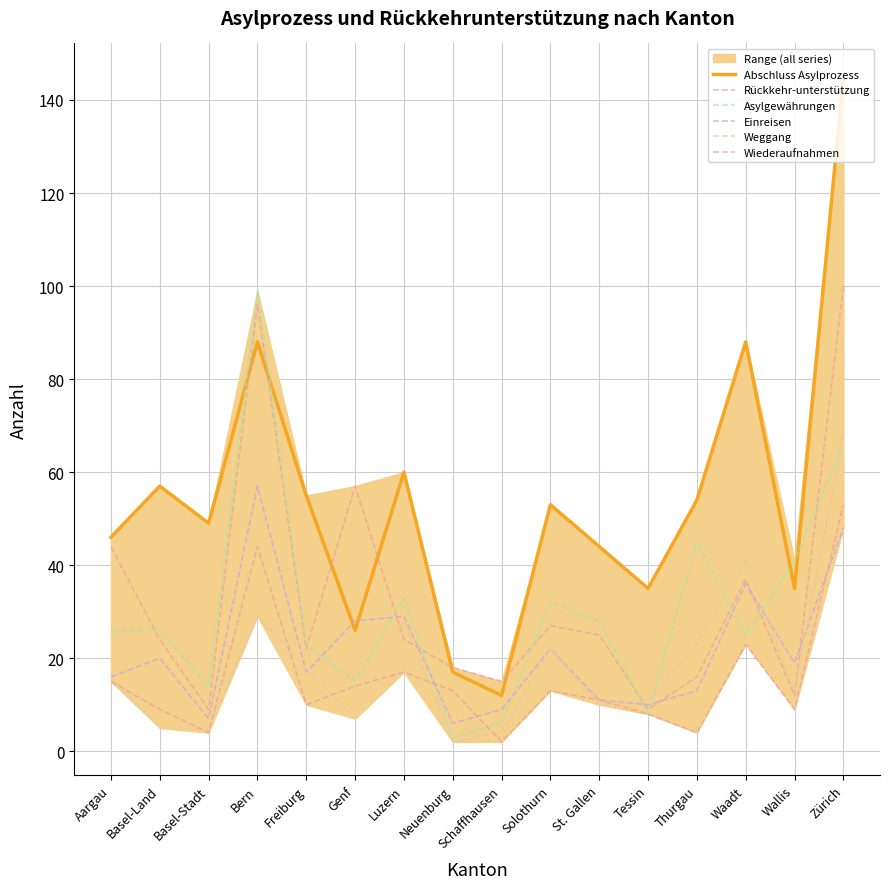

List the labels in order of Abschluss Asylprozess value, largest first.

Zürich, Bern, Waadt, Luzern, Basel-Land, Freiburg, Thurgau, Solothurn, Basel-Stadt, Aargau, St. Gallen, Tessin, Wallis, Genf, Neuenburg, Schaffhausen